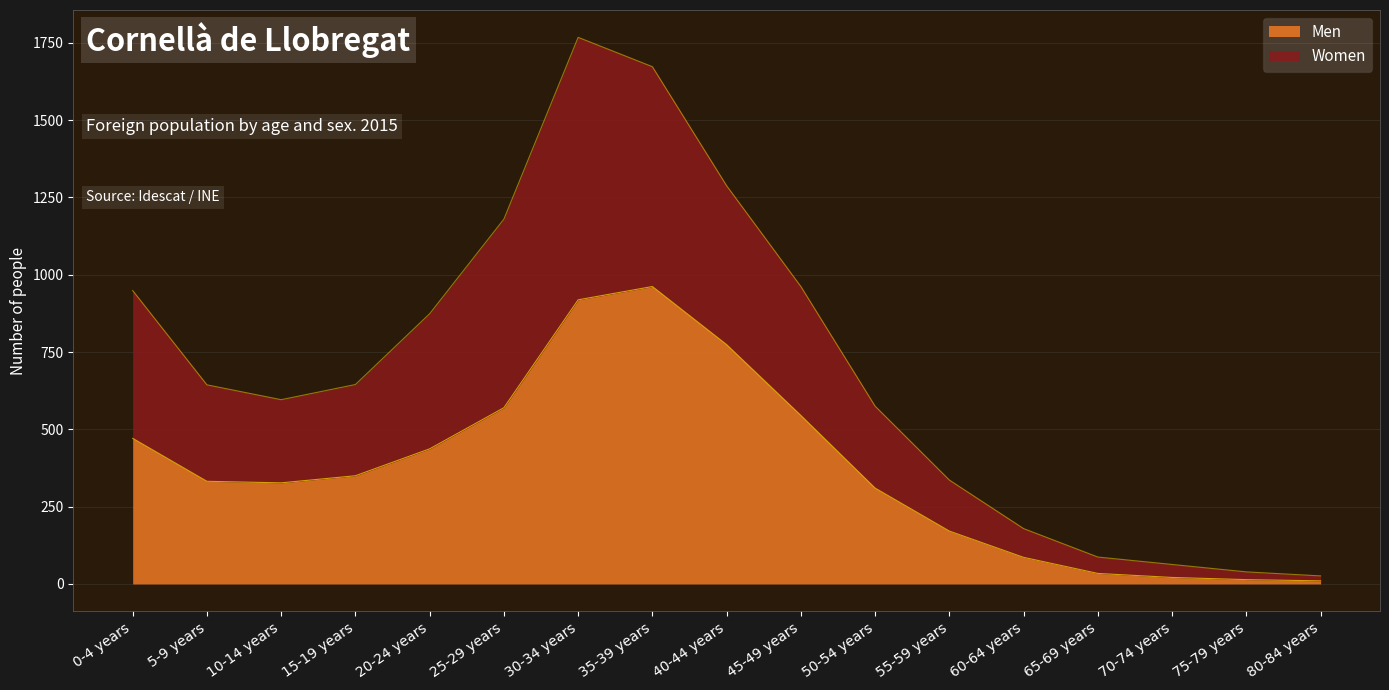

Is it true that Men equals 34 at 65-69 years?

True